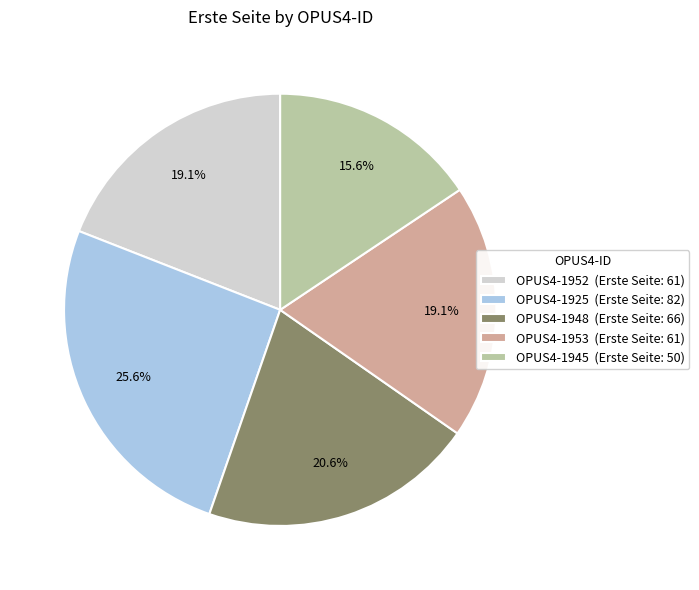

Between OPUS4-1925 (Erste Seite: 82) and OPUS4-1945 (Erste Seite: 50), which is larger?

OPUS4-1925 (Erste Seite: 82)